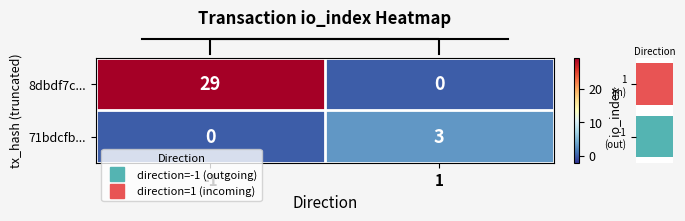

What is the difference between the maximum and minimum values in the 8dbdf7c... series?

29